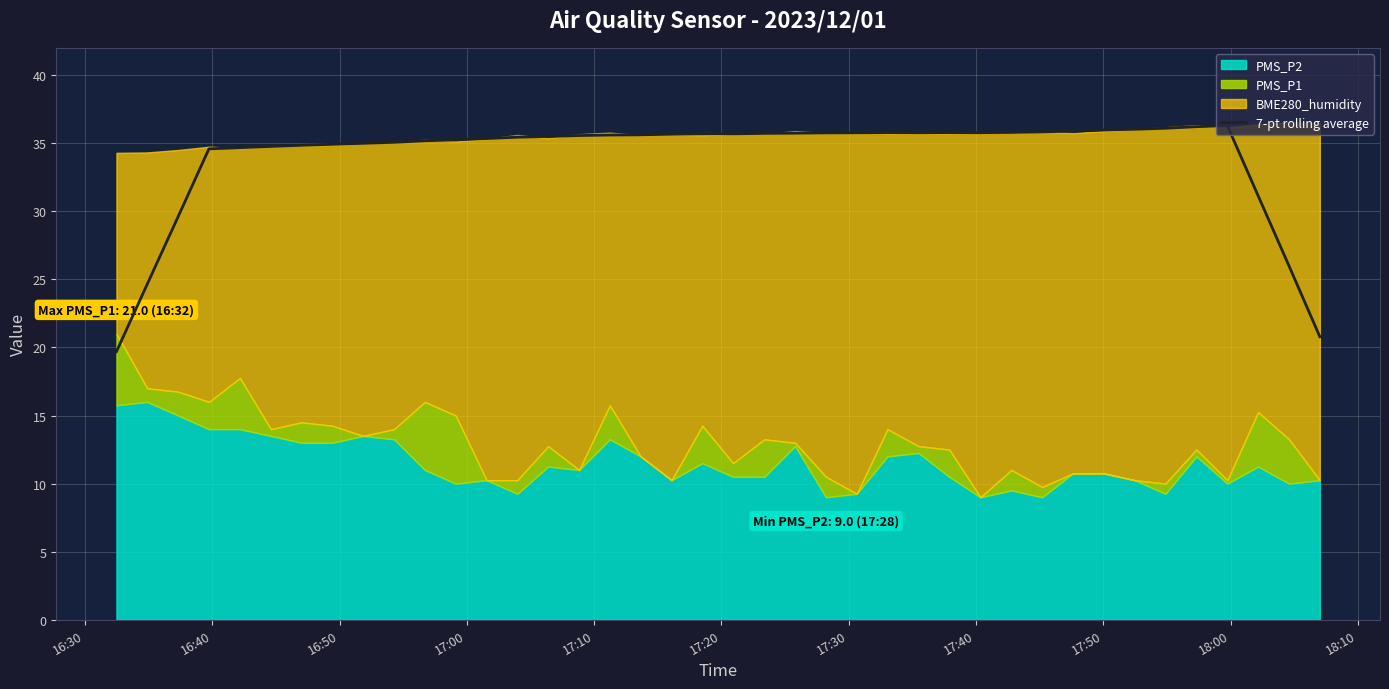

What is the highest value of the 7-pt rolling average series?

36.3